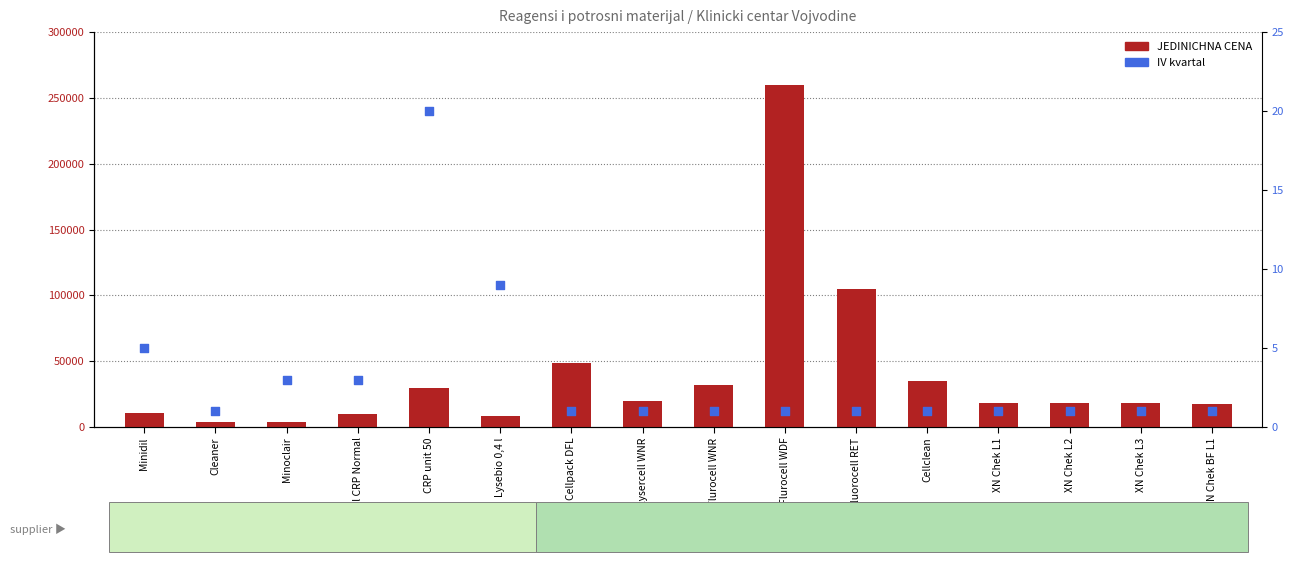

Which series has the largest Y range (max minus min)?

JEDINICHNA CENA